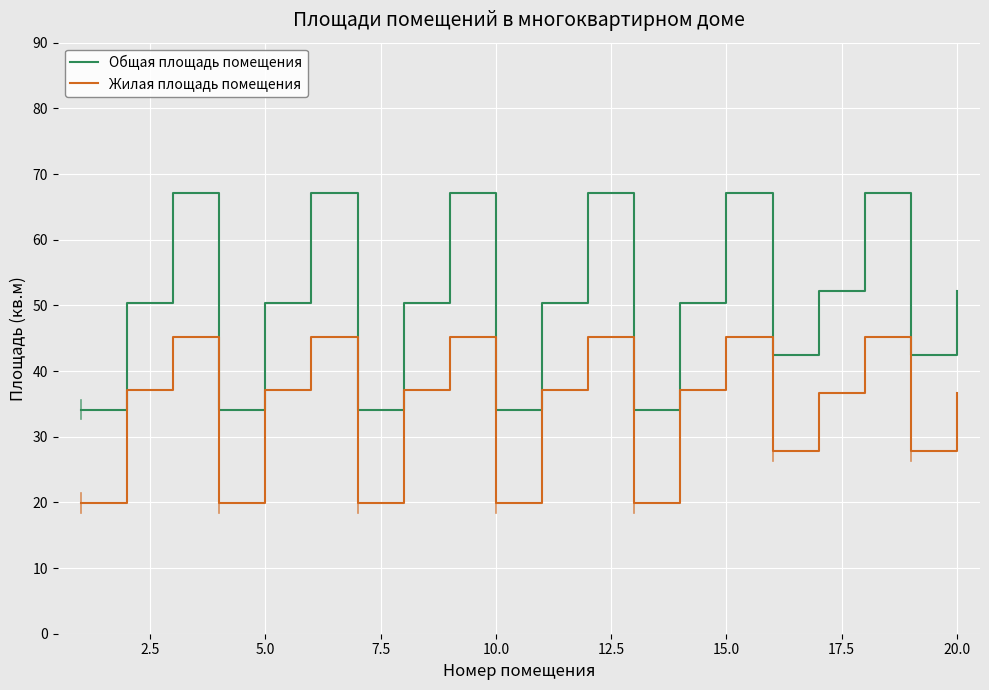

True or false: Общая площадь помещения and Жилая площадь помещения cross at least once.

False